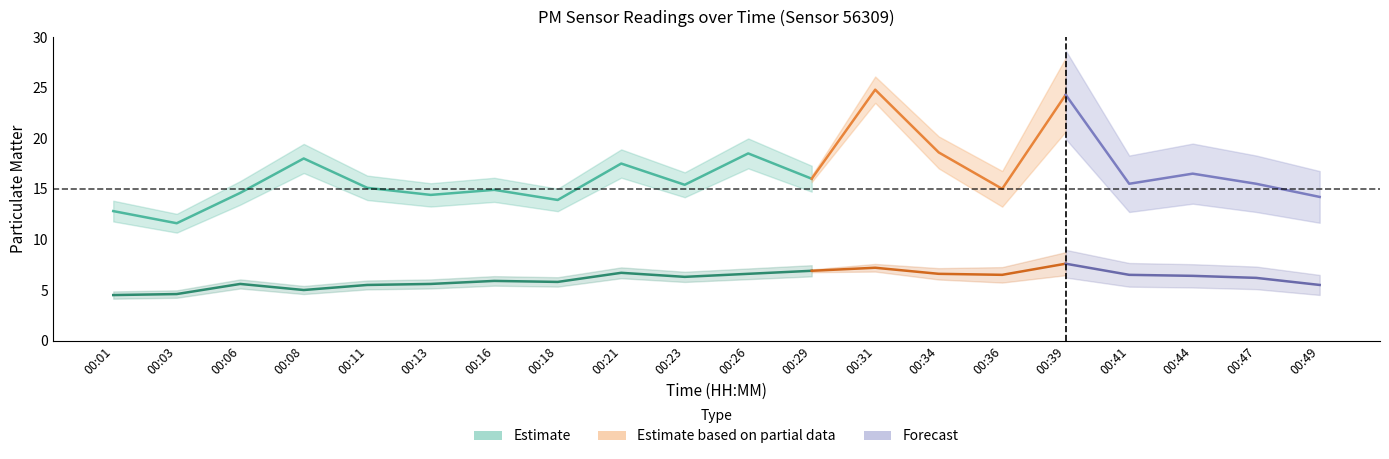

What is the difference between the P1 values at 00:34 and 00:23?

3.2